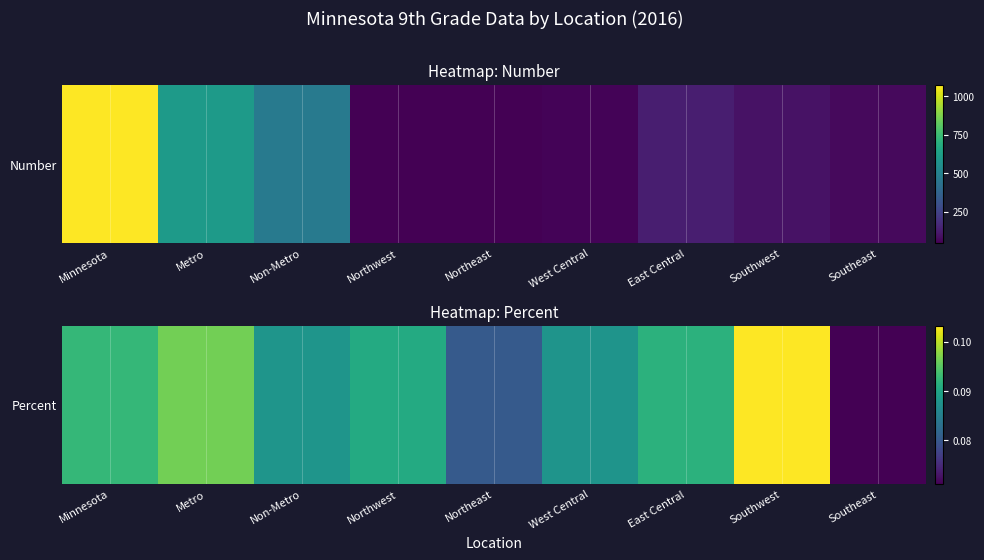

Which label corresponds to the largest value in the chart?

Southwest